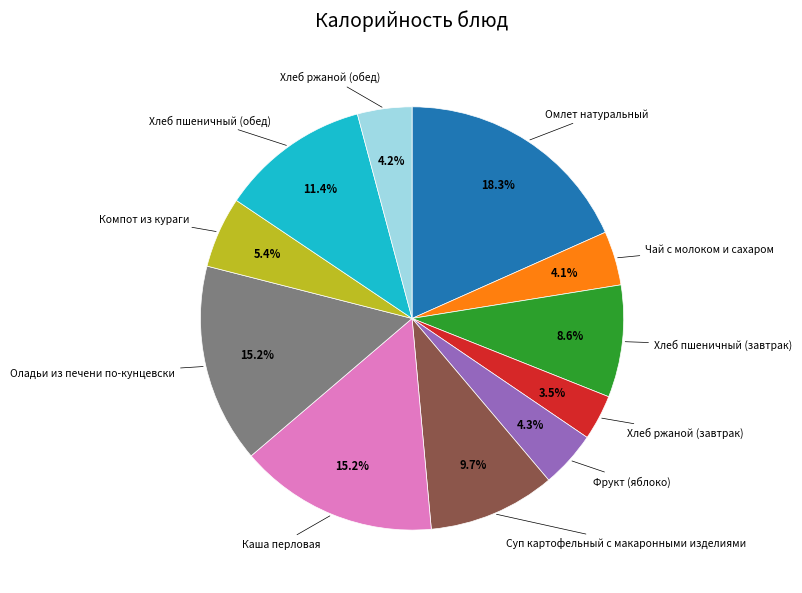

Is there any slice that represents more than half of the pie?

No